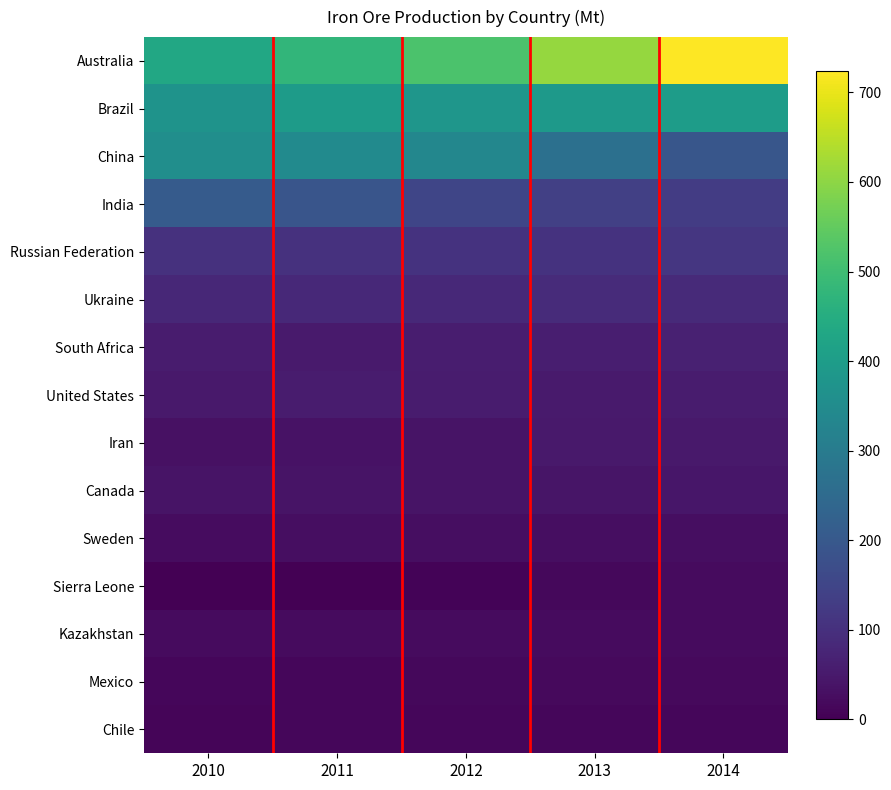

At how many categories does at least one series exceed 721?

1